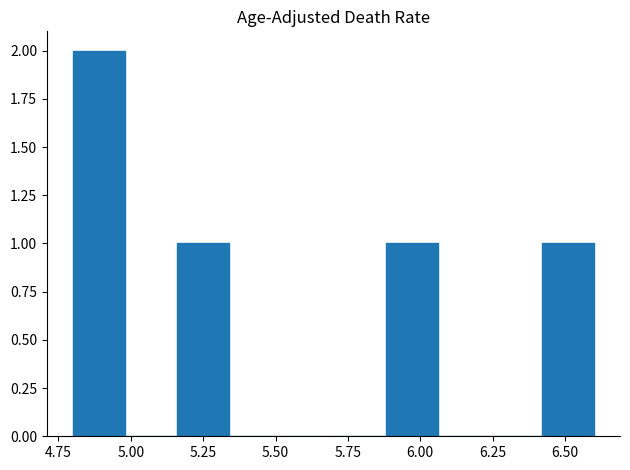

Read against the x-axis, roughly where is the centre of the tallest bar?

4.90